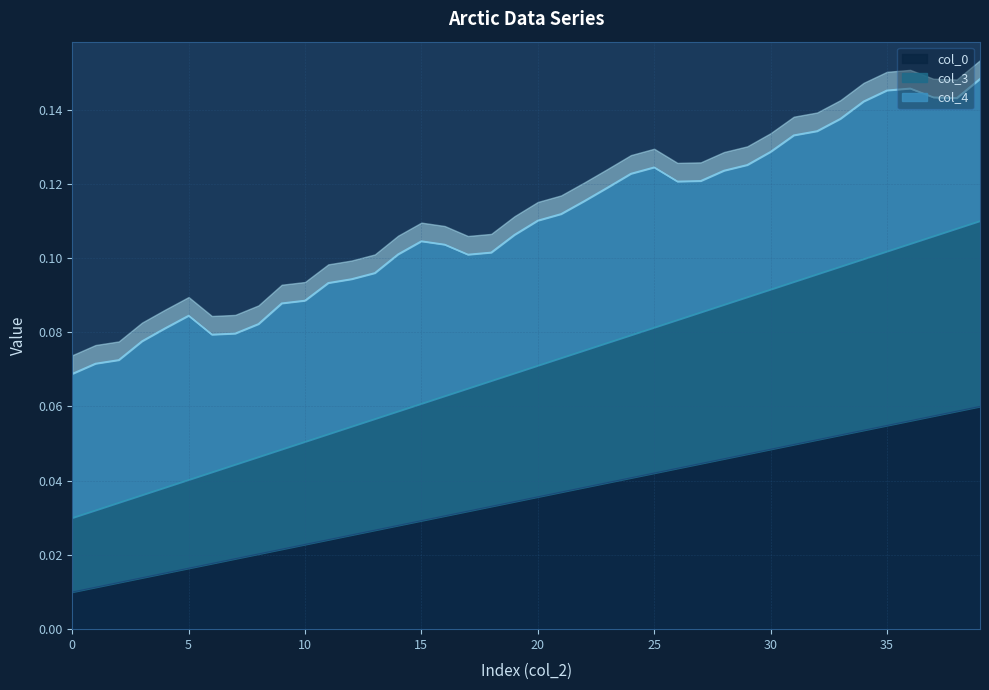

Count the number of categories in the chart.

40